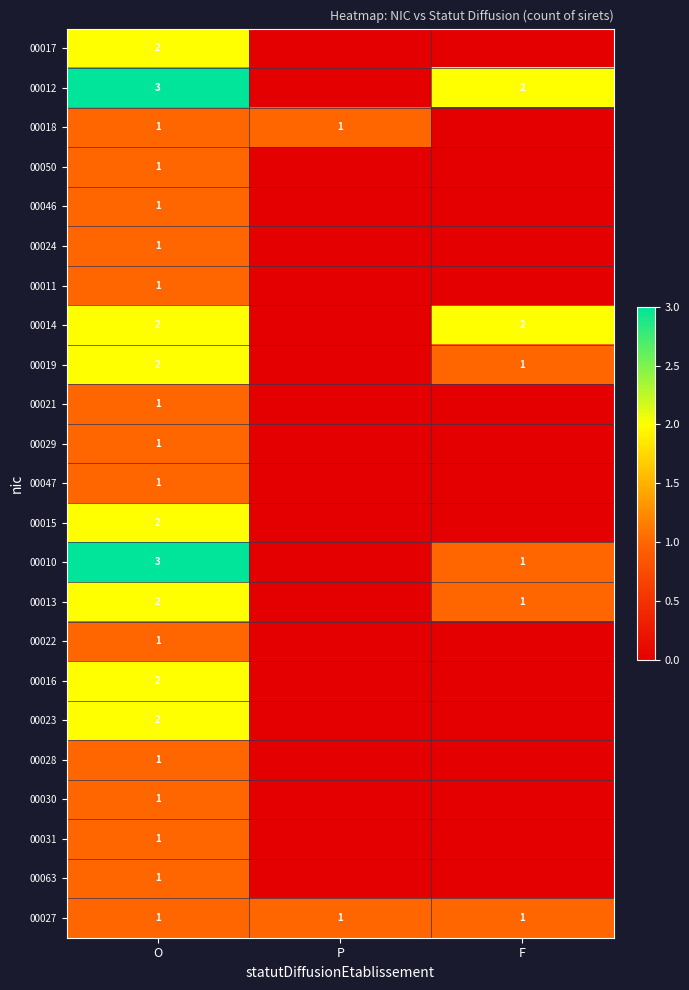

The value of 00023 at O is 4. True or false?

False